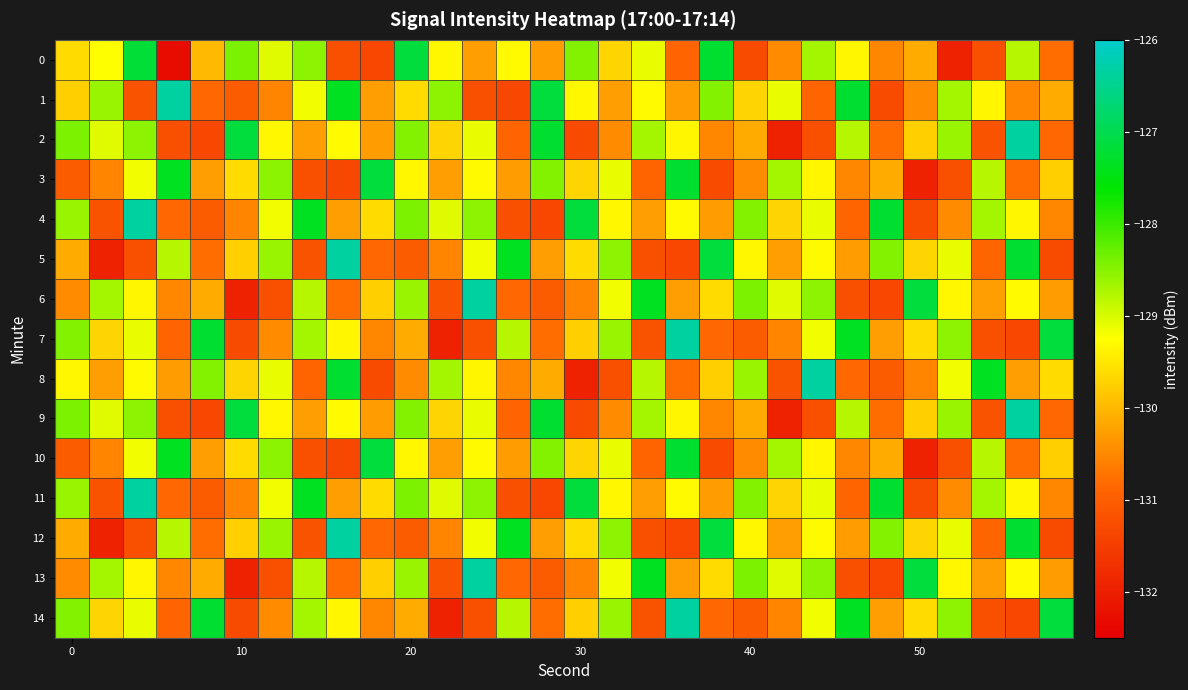

What is the maximum value shown in the chart?

-126.4